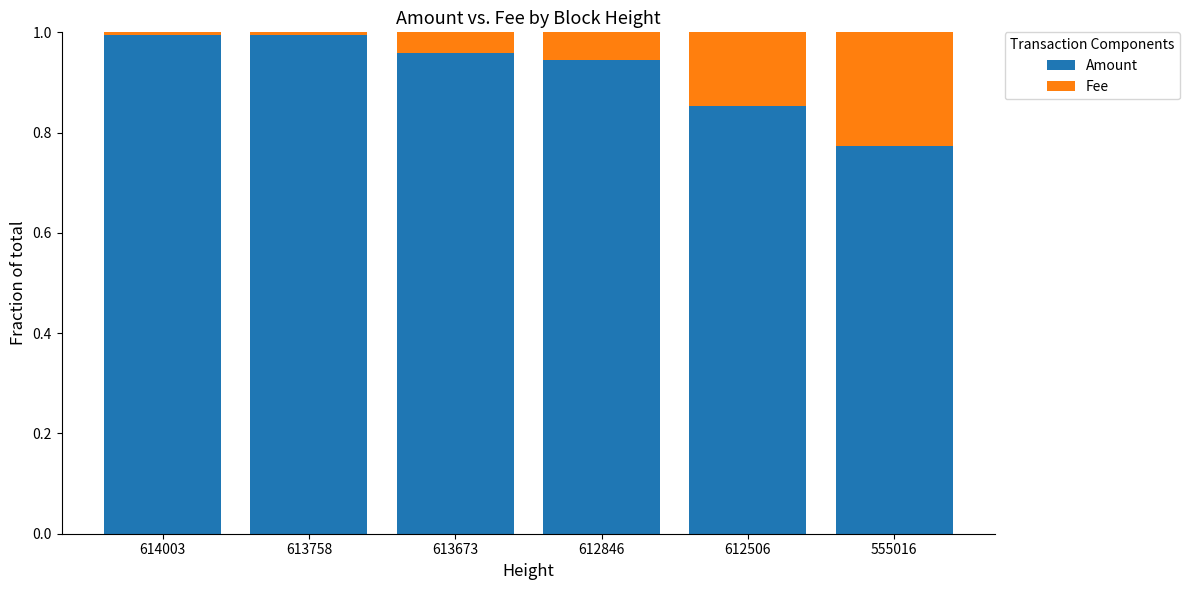

At which label does Amount reach its minimum?

555016